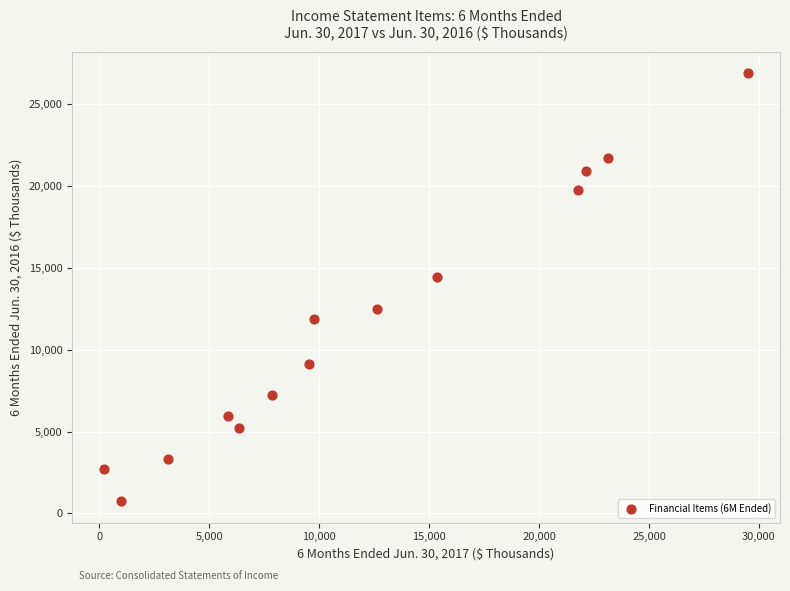

What Y value in the scatter plot is closest to 13813?

14445